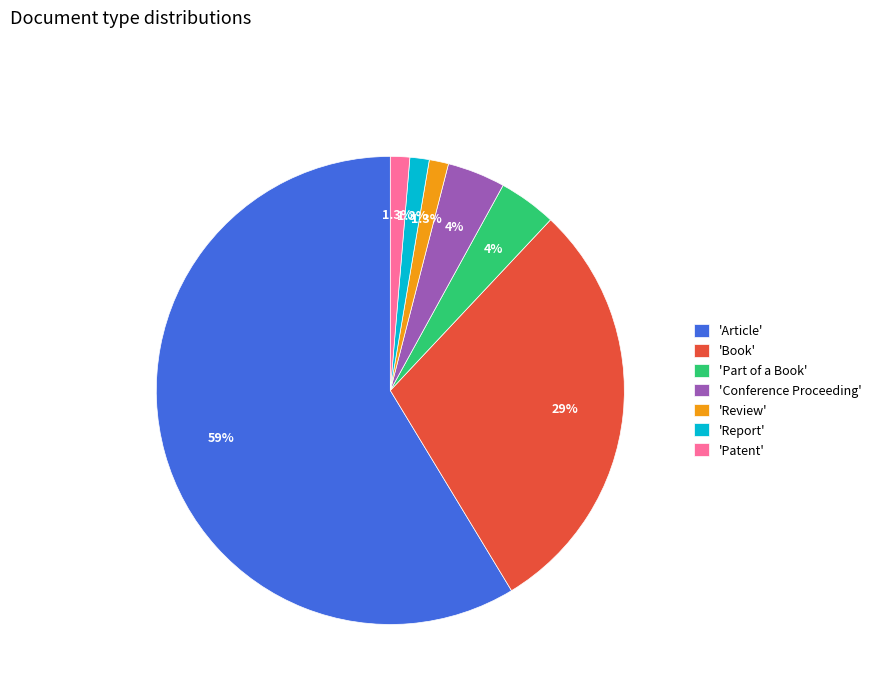

What portion of the pie excludes 'Patent'?

98.7%